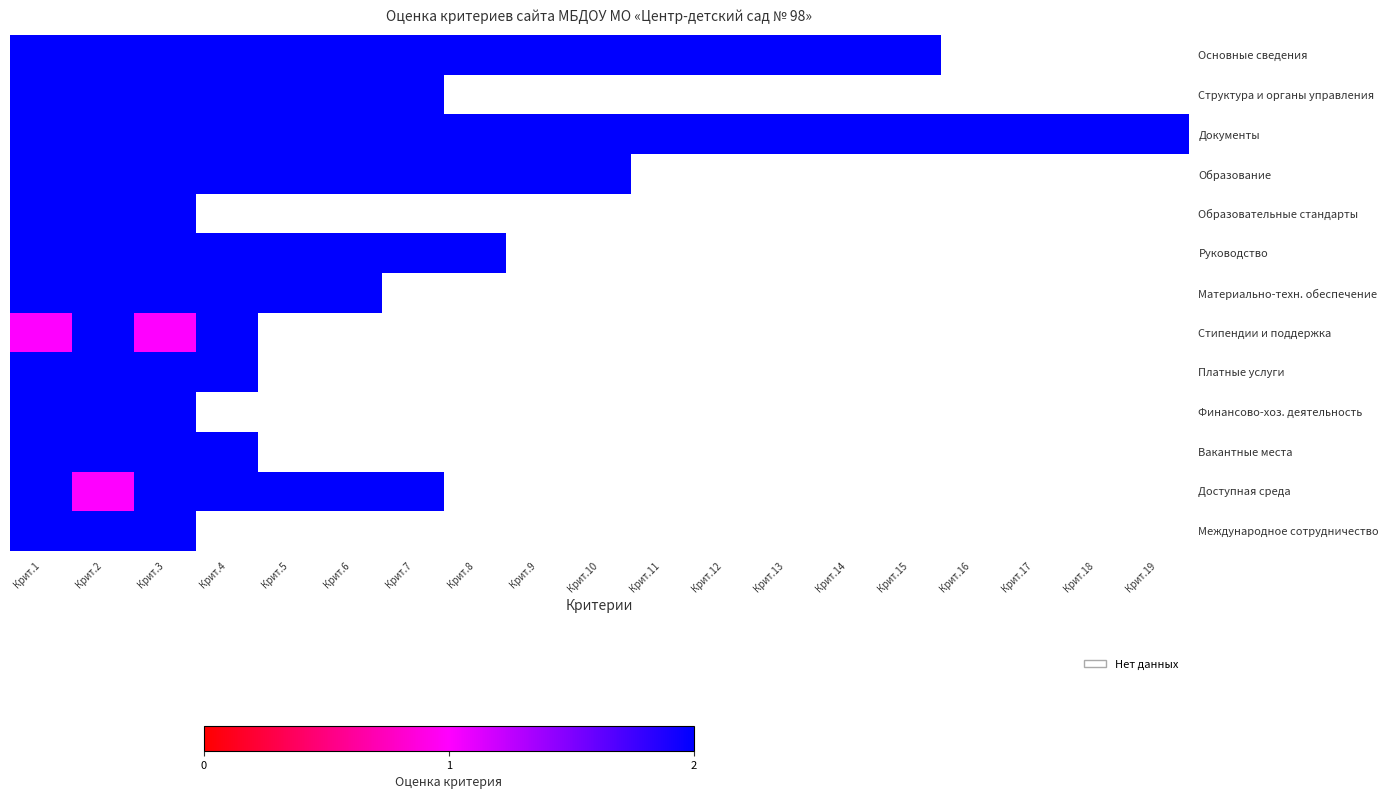

Which label corresponds to the largest value in the chart?

Крит.1